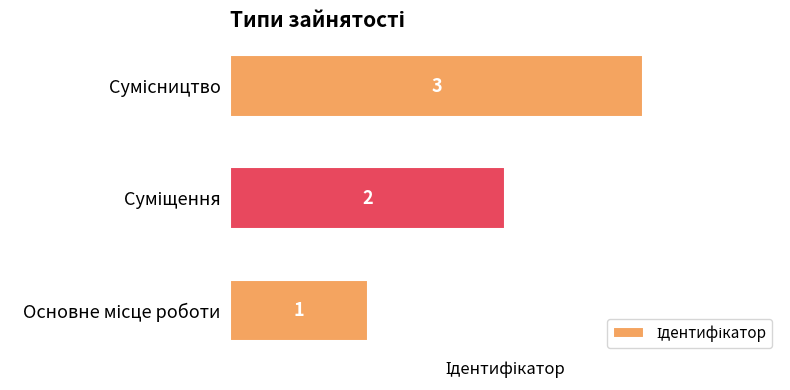

How many data points are less than 2?

1